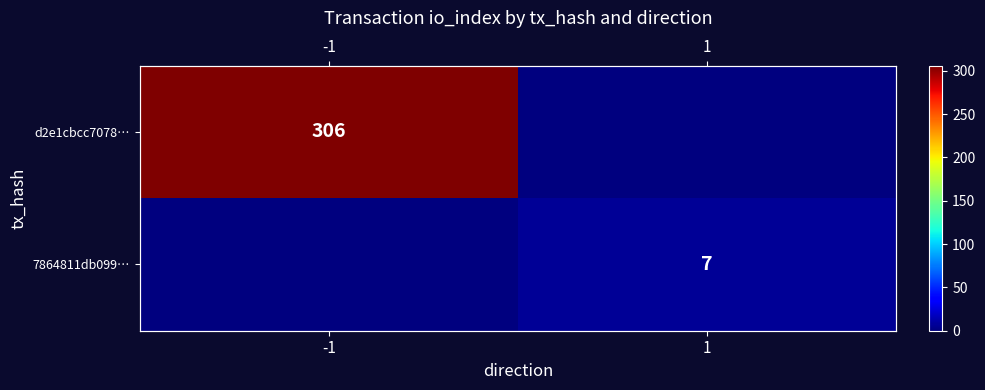

Between -1 and 1, which series saw the biggest shift?

d2e1cbcc7078…